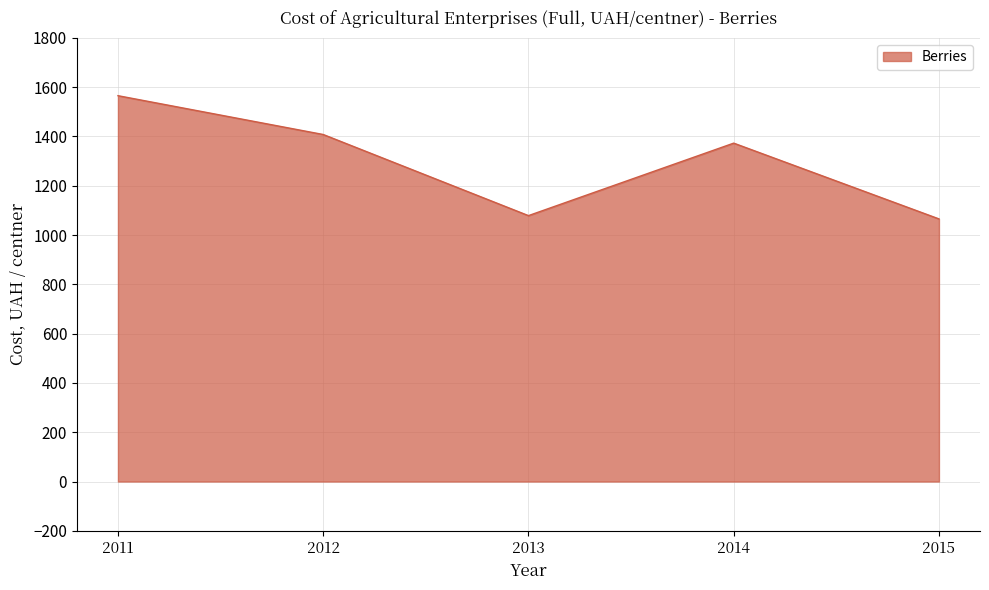

At which category does the chart reach its peak across all series?

2011